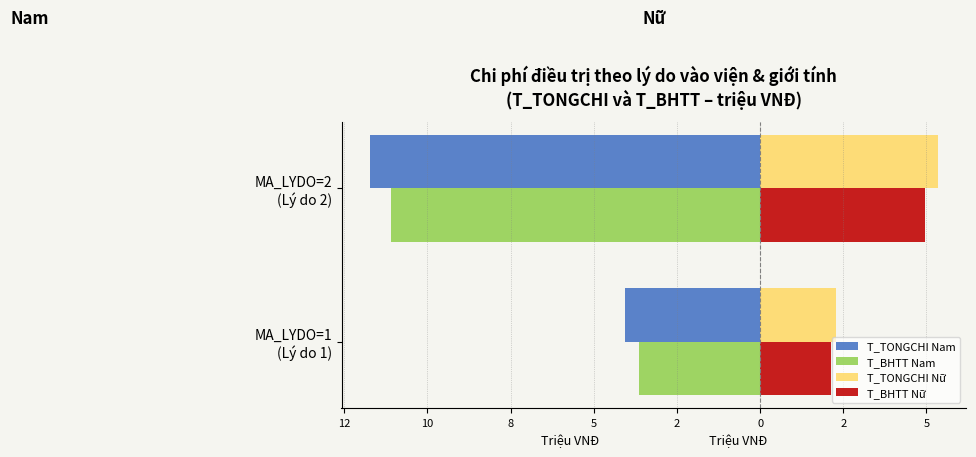

What are all the series names shown in the legend?

T_TONGCHI Nam, T_BHTT Nam, T_TONGCHI Nữ, T_BHTT Nữ